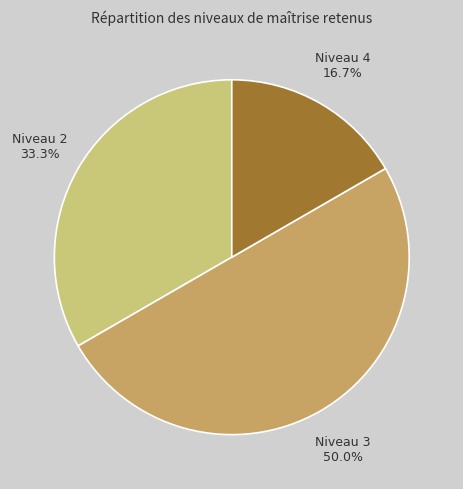

Does Niveau 4 represent more than half of the total?

No